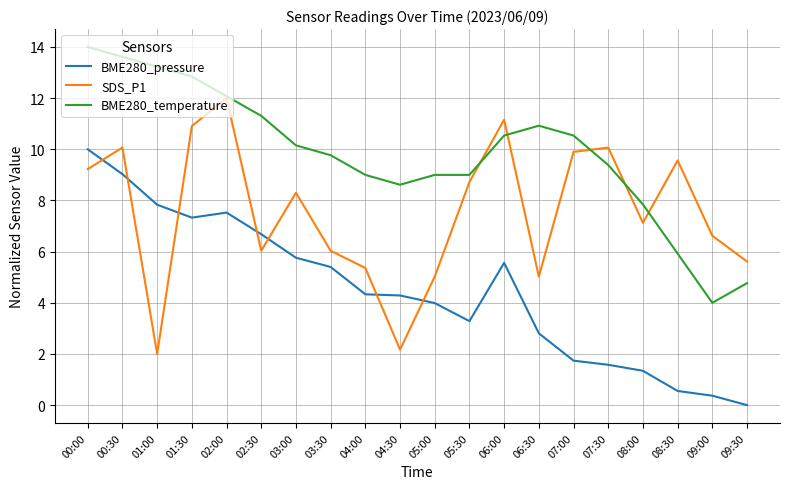

Reading left to right, transcribe all the data shown in this chart.

BME280_pressure: 10.0	9.0	7.8	7.3	7.5	6.7	5.8	5.4	4.3	4.3	4.0	3.3	5.6	2.8	1.7	1.6	1.3	0.6	0.4	0.0
SDS_P1: 9.2	10.1	2.0	10.9	12.0	6.0	8.3	6.0	5.4	2.2	5.0	8.7	11.2	5.0	9.9	10.1	7.1	9.6	6.6	5.6
BME280_temperature: 14.0	13.6	13.2	12.8	12.1	11.3	10.2	9.8	9.0	8.6	9.0	9.0	10.5	10.9	10.5	9.4	7.8	5.9	4.0	4.8